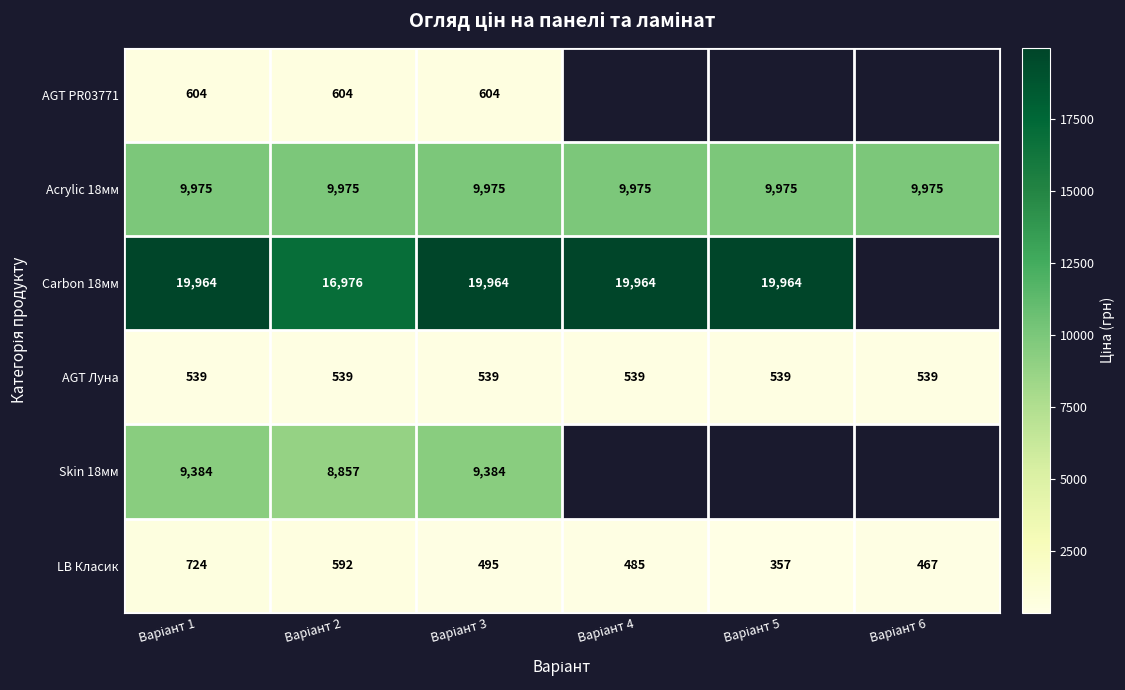

The Carbon 18мм series shows 10039.6 at Варіант 4. True or false?

False